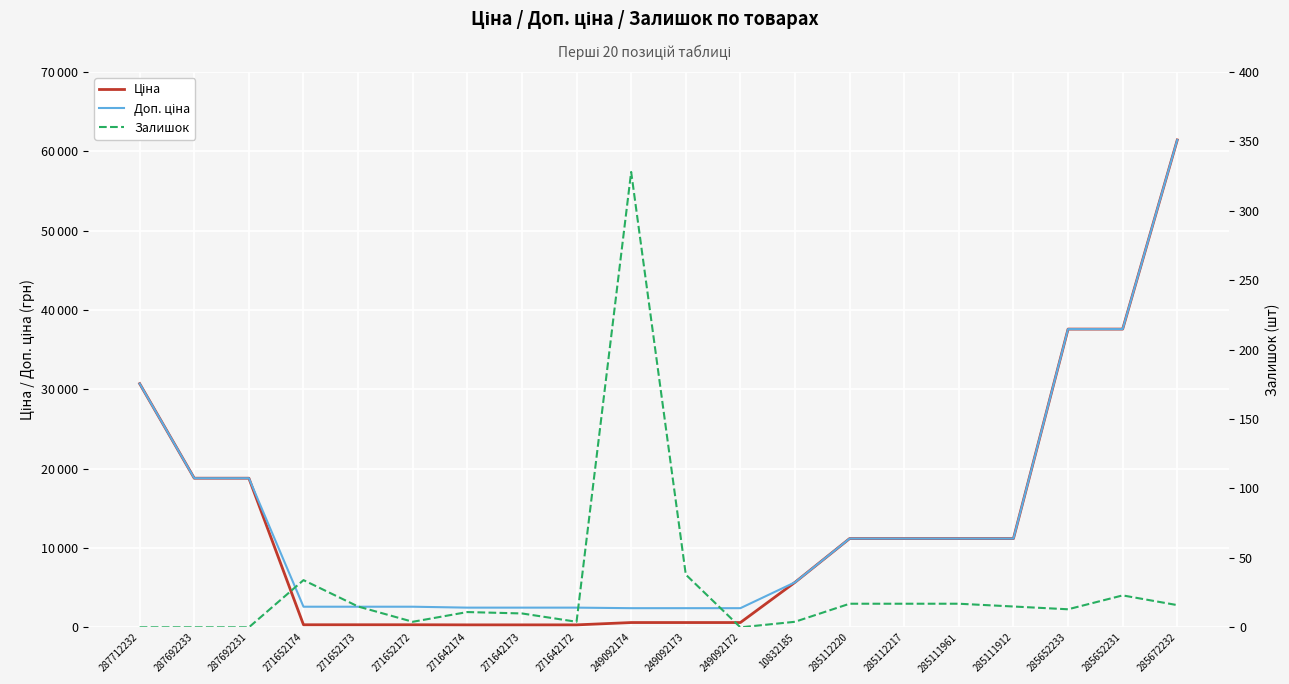

True or false: Залишок and Доп. ціна cross at least once.

False